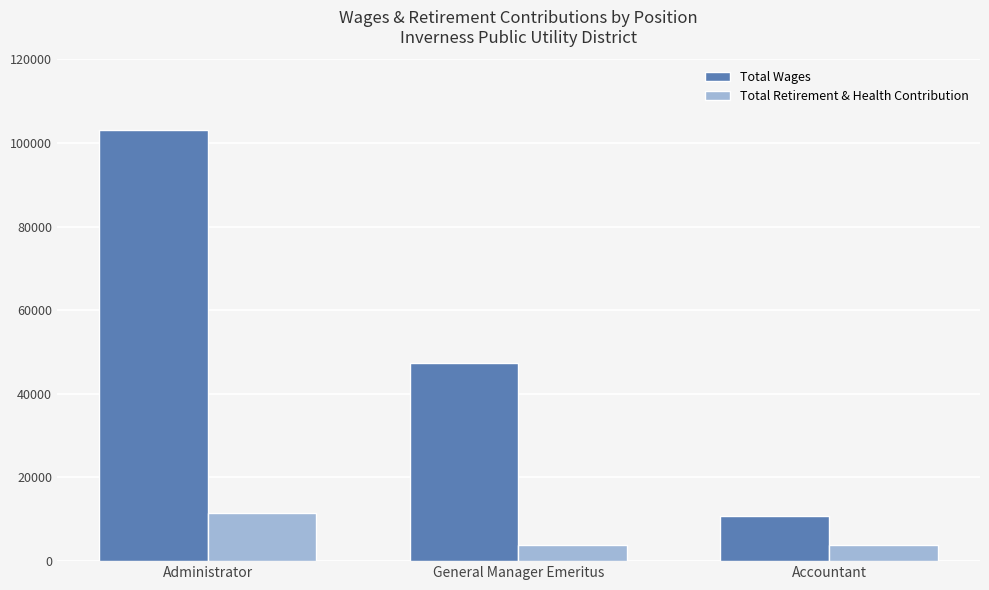

Rank the series by their average value, from highest to lowest.

Total Wages, Total Retirement & Health Contribution